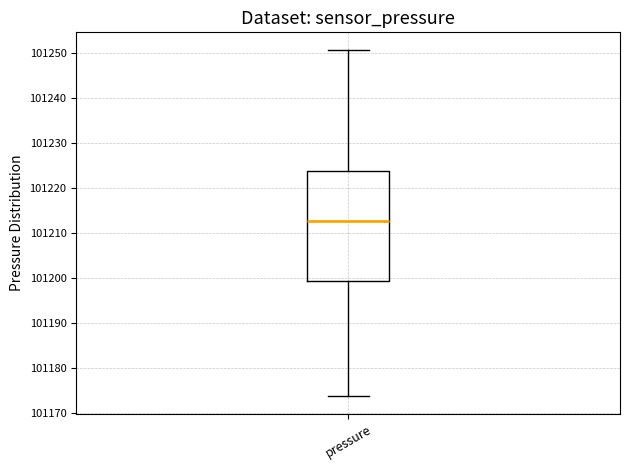

Where is the upper edge of the box for pressure on the y-axis? The values are not printed on the chart, so give them approximately, as read against the axis.

101224